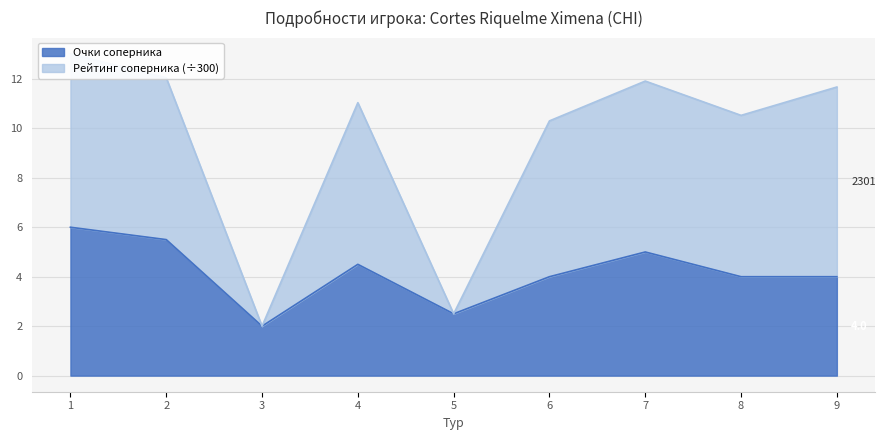

What is the value of the Рейтинг соперника point at the 6th from the left?

10.3